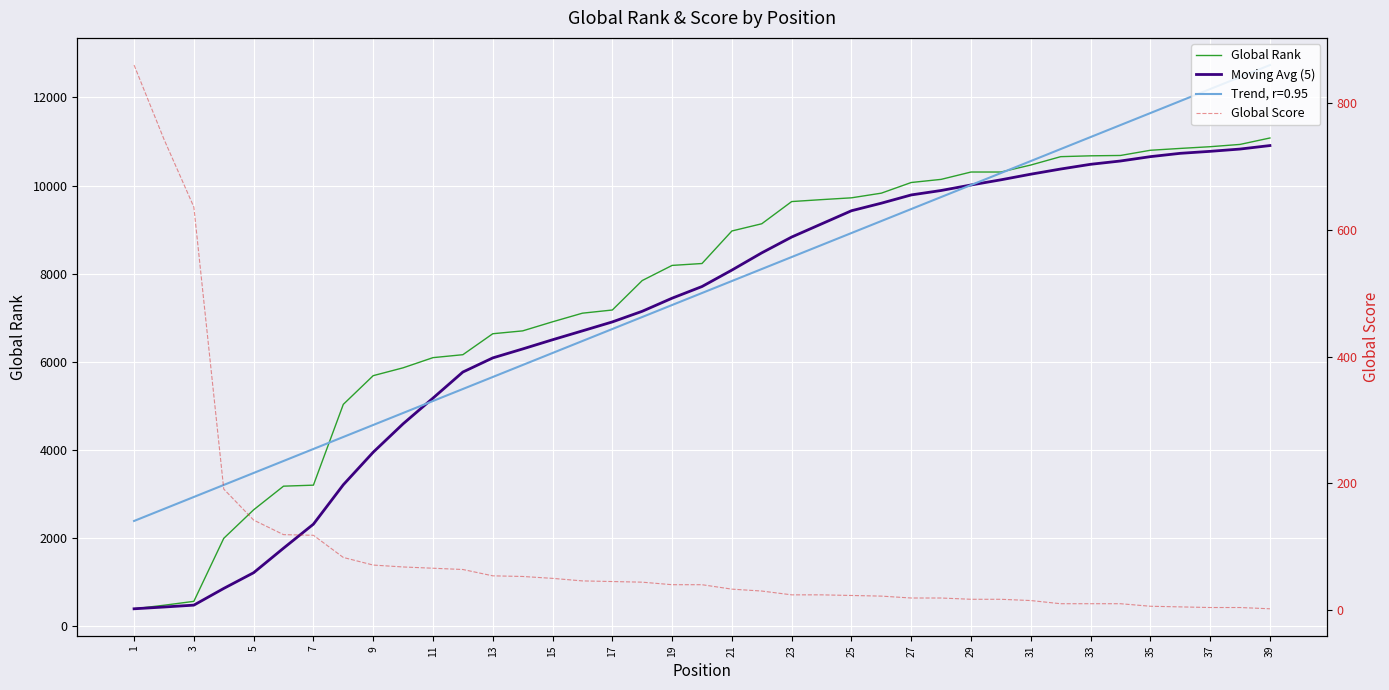

Does the chart display data point markers on the line(s)?

No